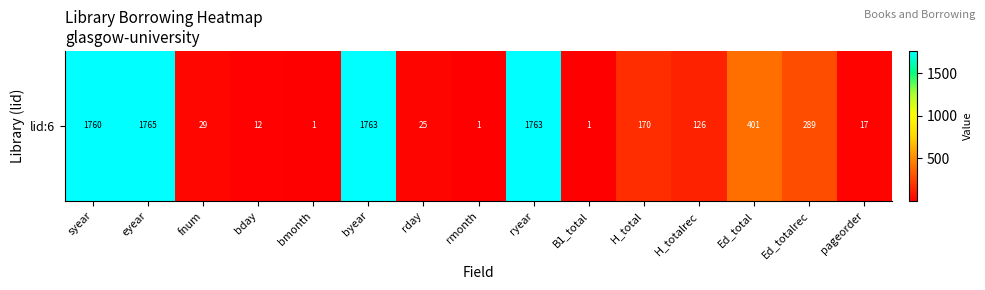

Is it true that the value at rmonth is 1?

False